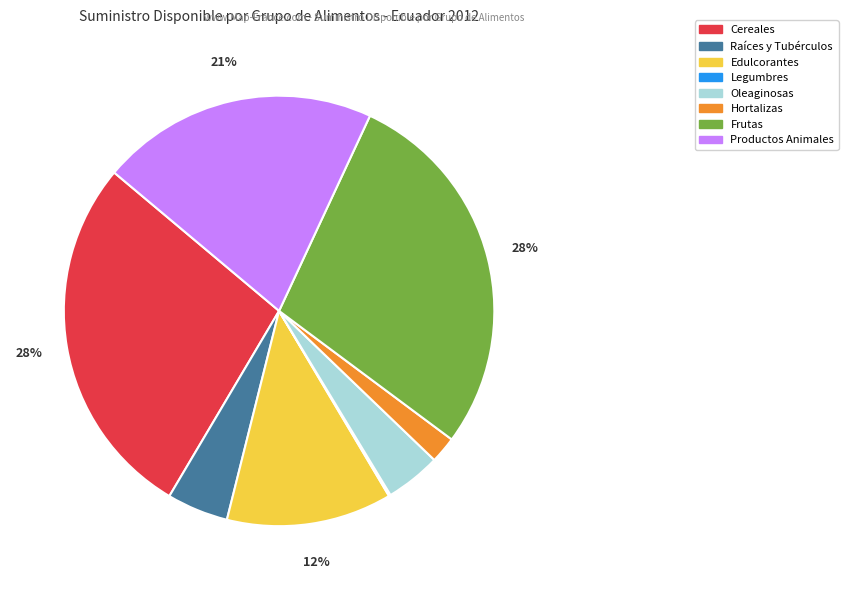

Combined, do Hortalizas and Cereales account for over 50%?

No